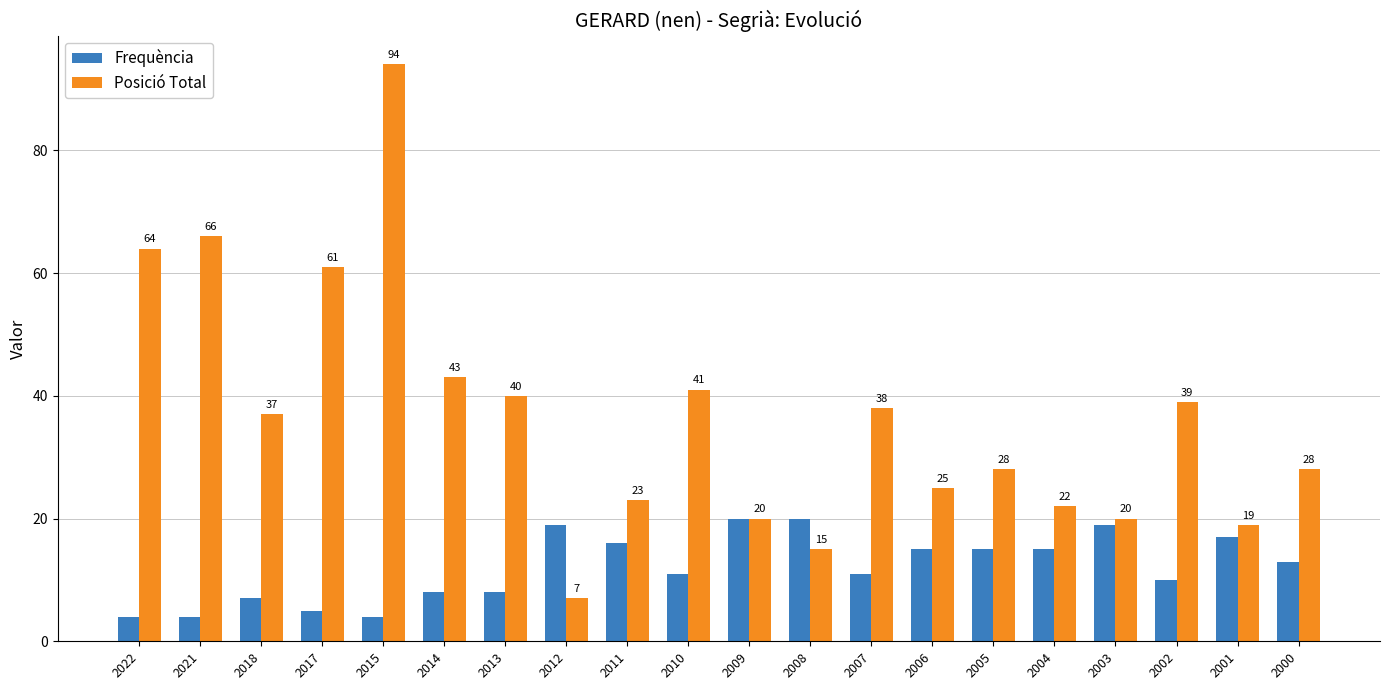

Which series has the largest total across all categories?

Posició Total